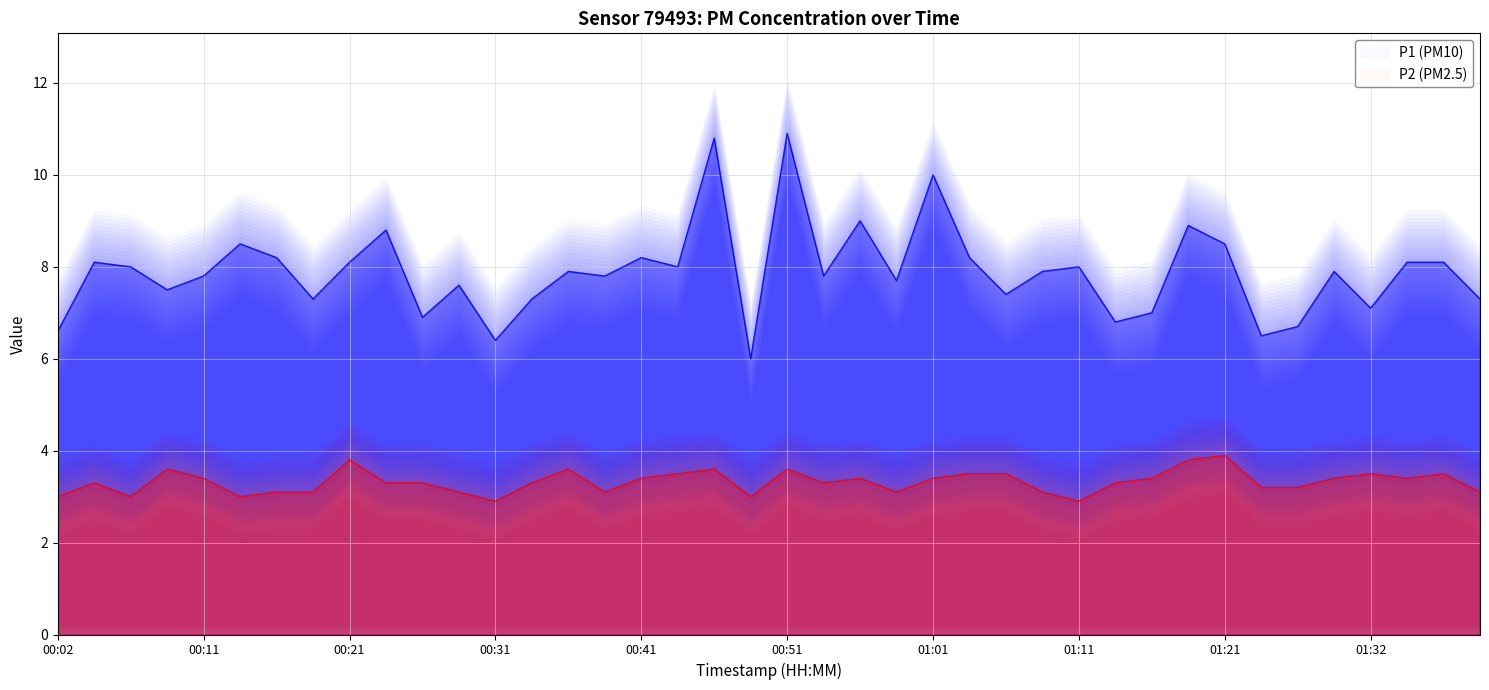

What is the highest value of the P2 (PM2.5) series?

3.9